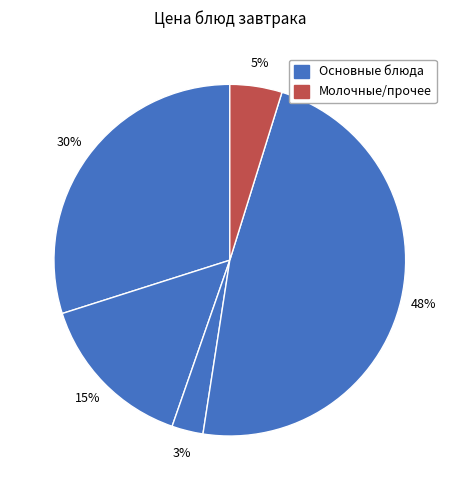

How many slices are in this pie chart?

5